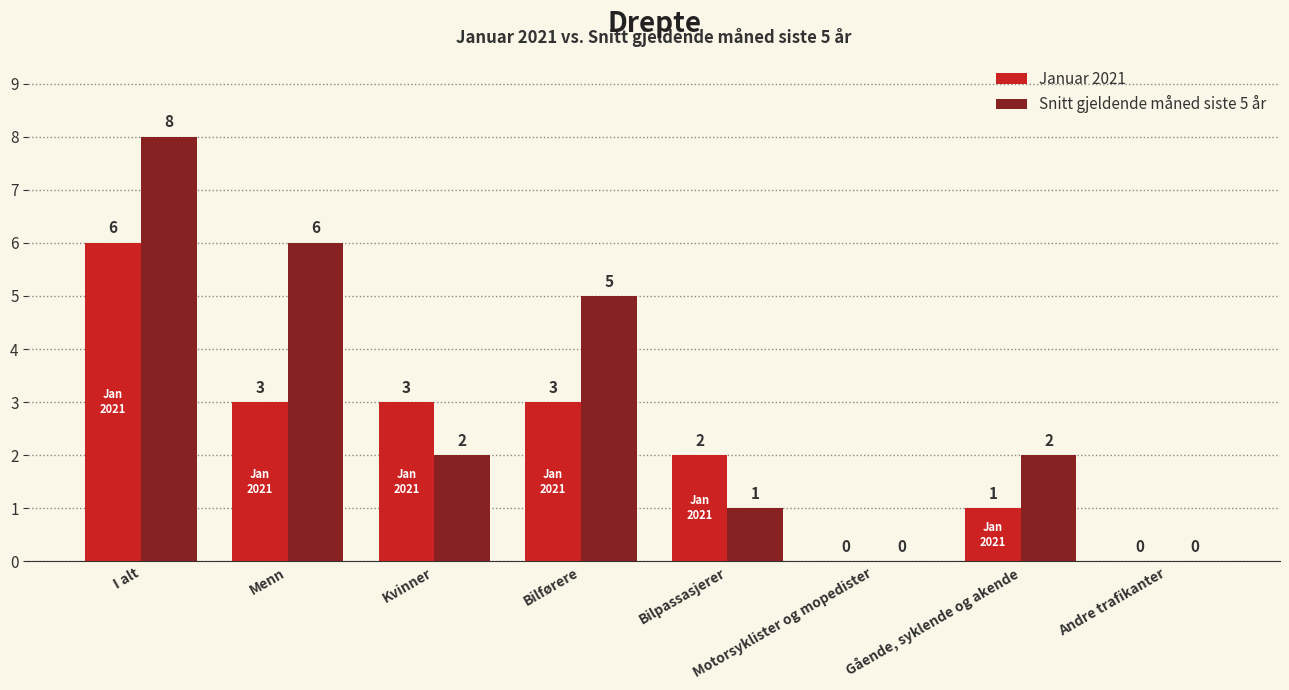

What is the maximum value shown in the chart?

8